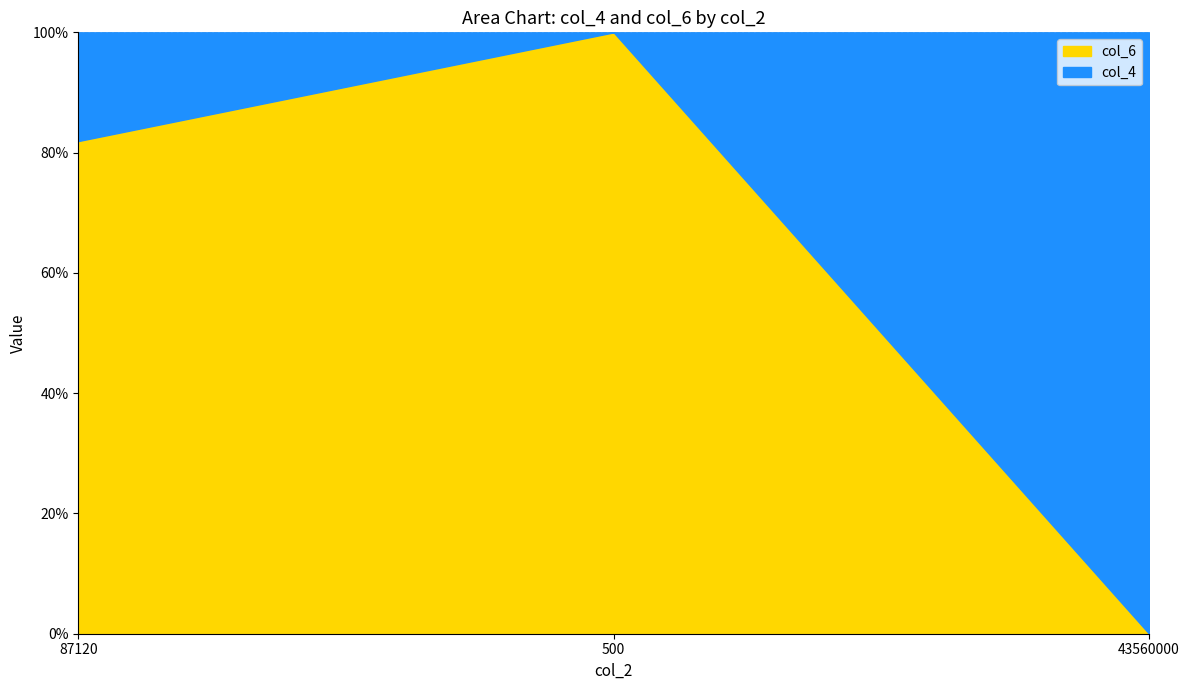

Which series changed the most between 500 and 43560000?

col_4